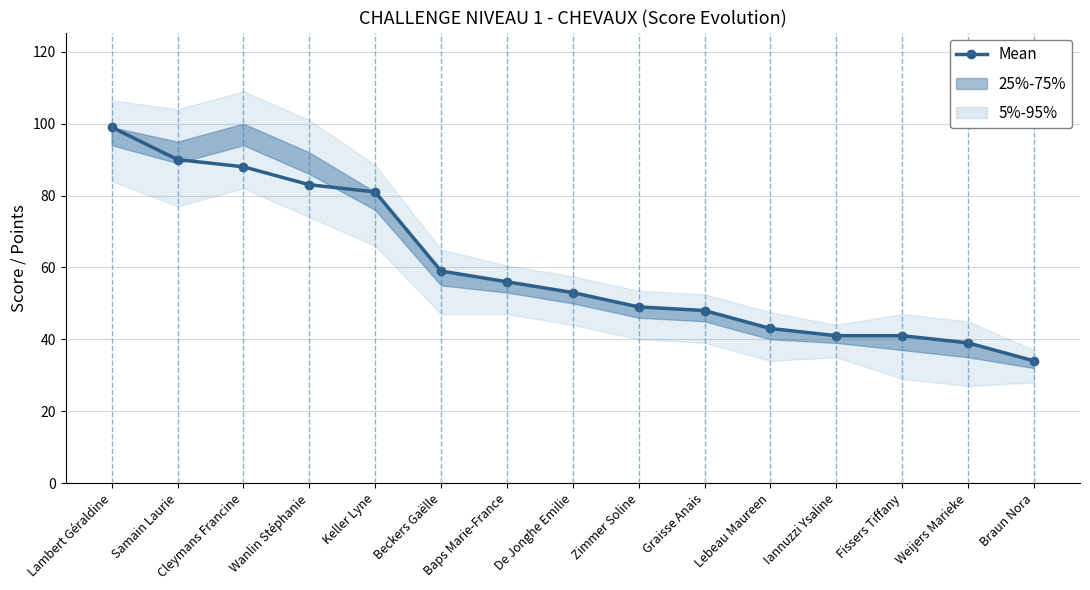

List the labels in order of value, largest first.

Lambert Géraldine, Samain Laurie, Cleymans Francine, Wanlin Stéphanie, Keller Lyne, Beckers Gaëlle, Baps Marie-France, De Jonghe Emilie, Zimmer Soline, Graisse Anais, Lebeau Maureen, Iannuzzi Ysaline, Fissers Tiffany, Weijers Marieke, Braun Nora